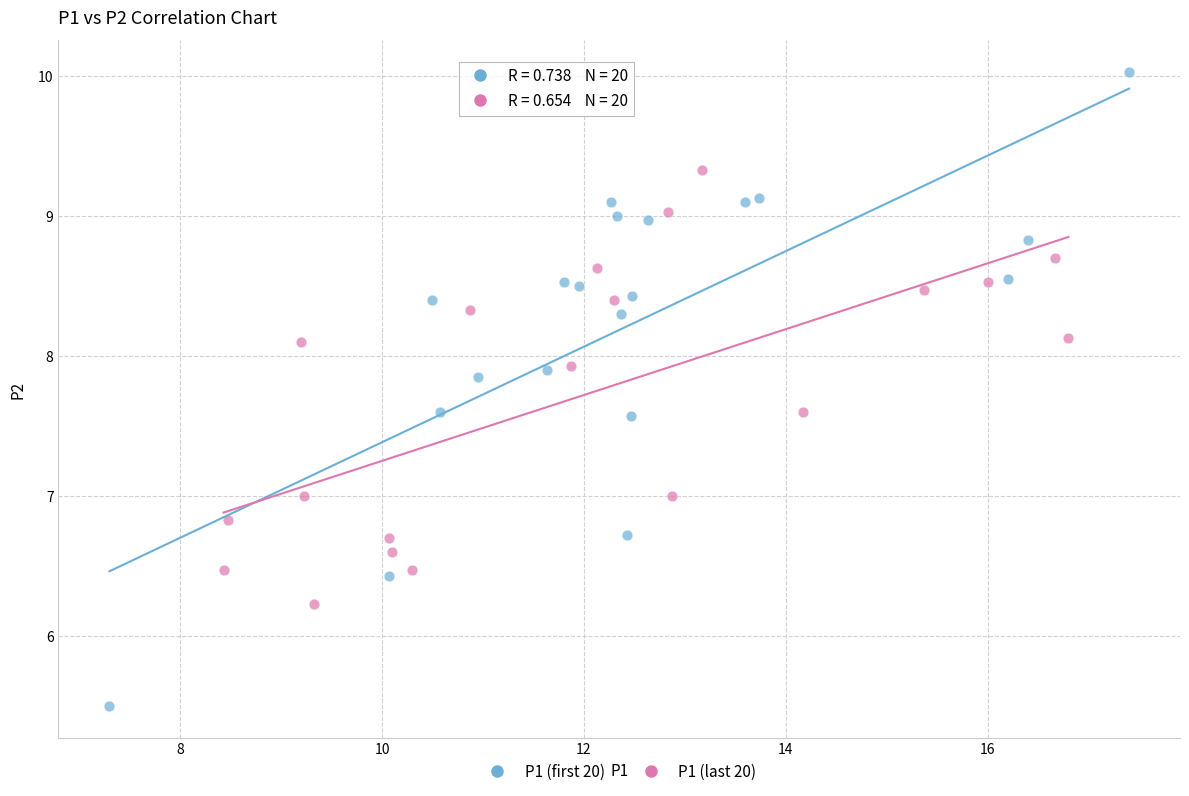

Which series reaches the minimum Y coordinate?

P1 (first 20)